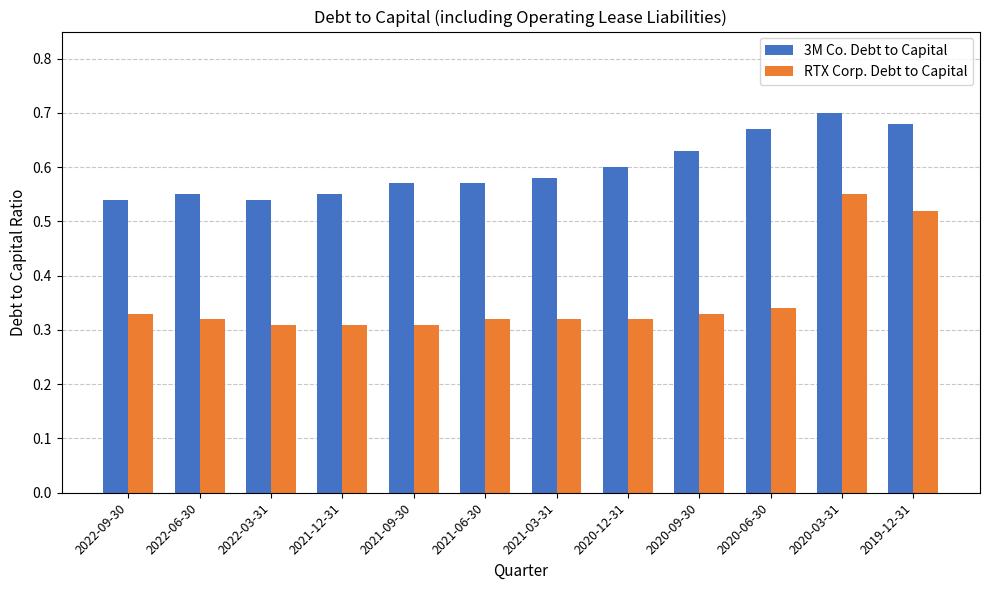

True or false: 3M Co. Debt to Capital has a value of 0.6 at 2021-03-31.

True